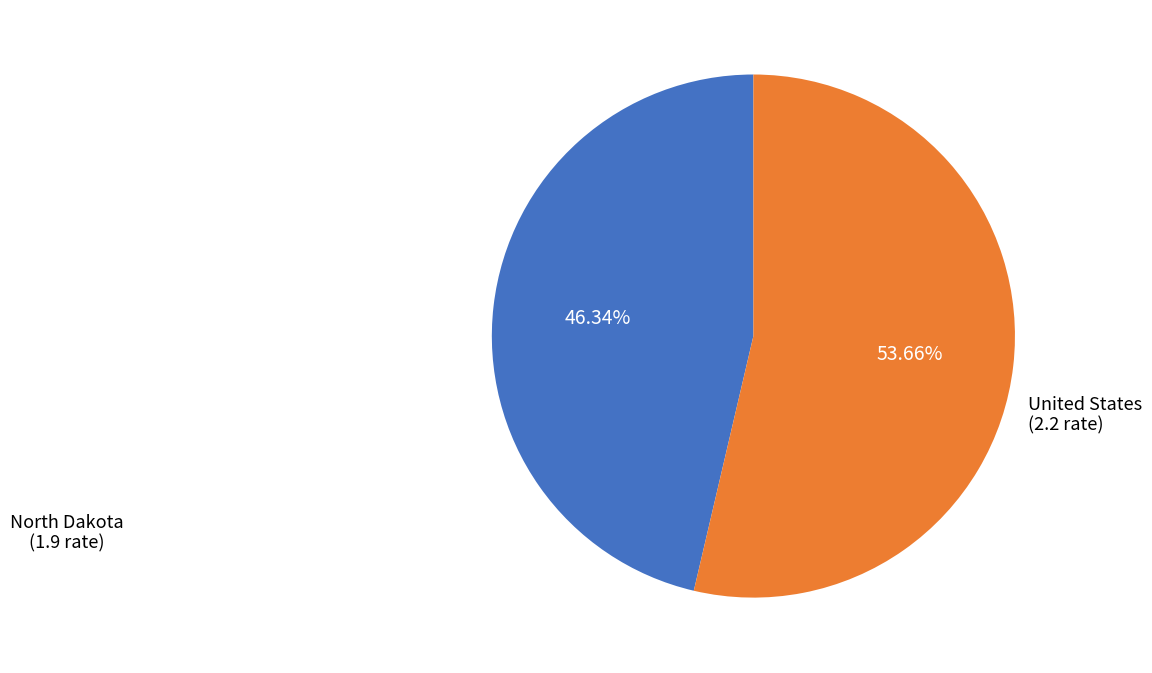

Which slice is the largest?

United States